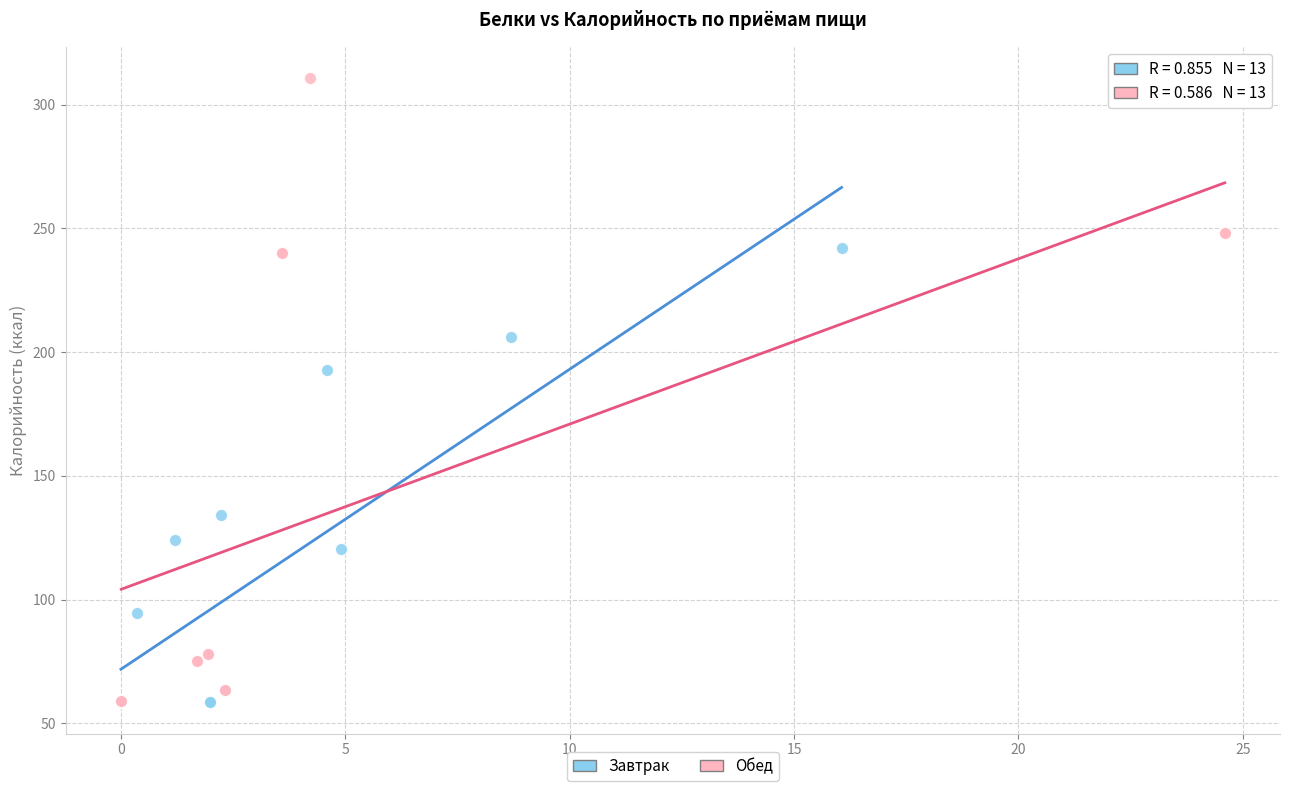

What are all the series names shown in the legend?

Завтрак, Обед